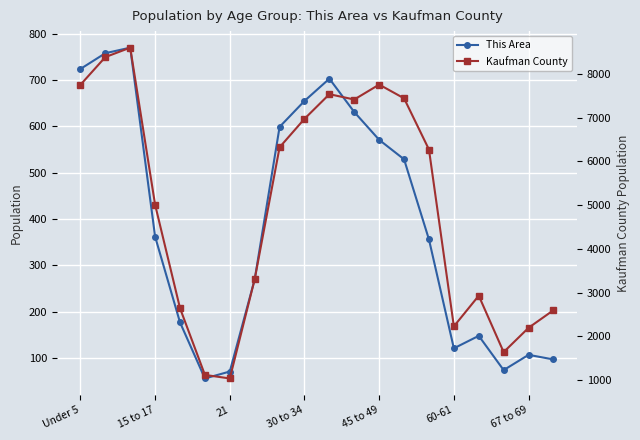

At 11, list the series in order from smallest to largest.

This Area, Kaufman County